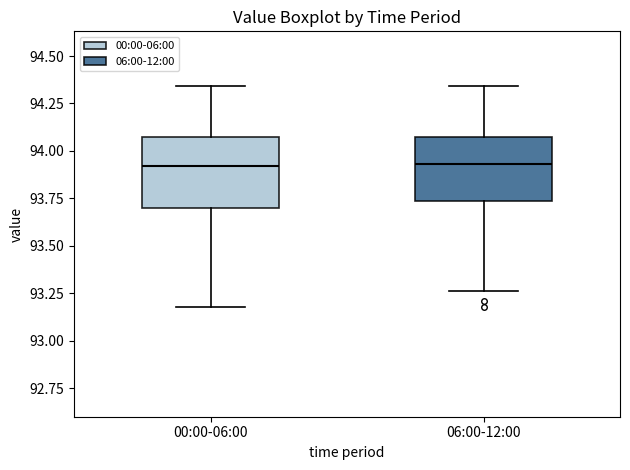

Where is the upper edge of the box for 06:00-12:00 on the y-axis? The values are not printed on the chart, so give them approximately, as read against the axis.

94.10